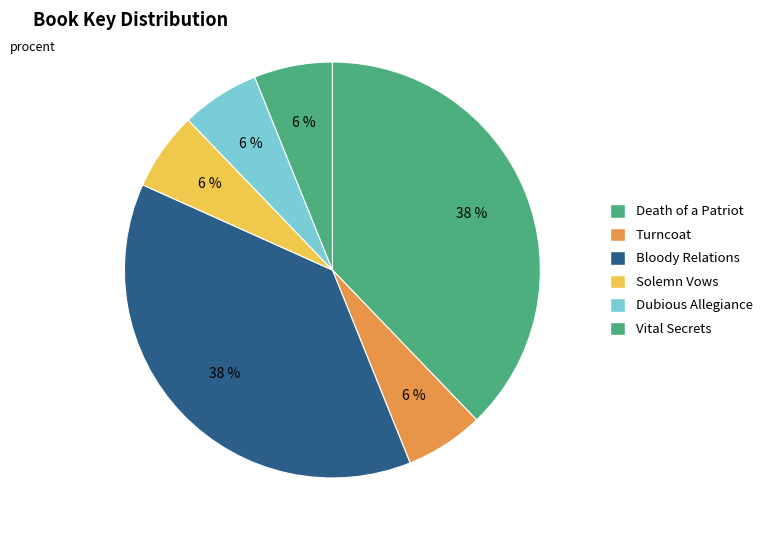

To the nearest percent, what portion does Bloody Relations represent?

38%